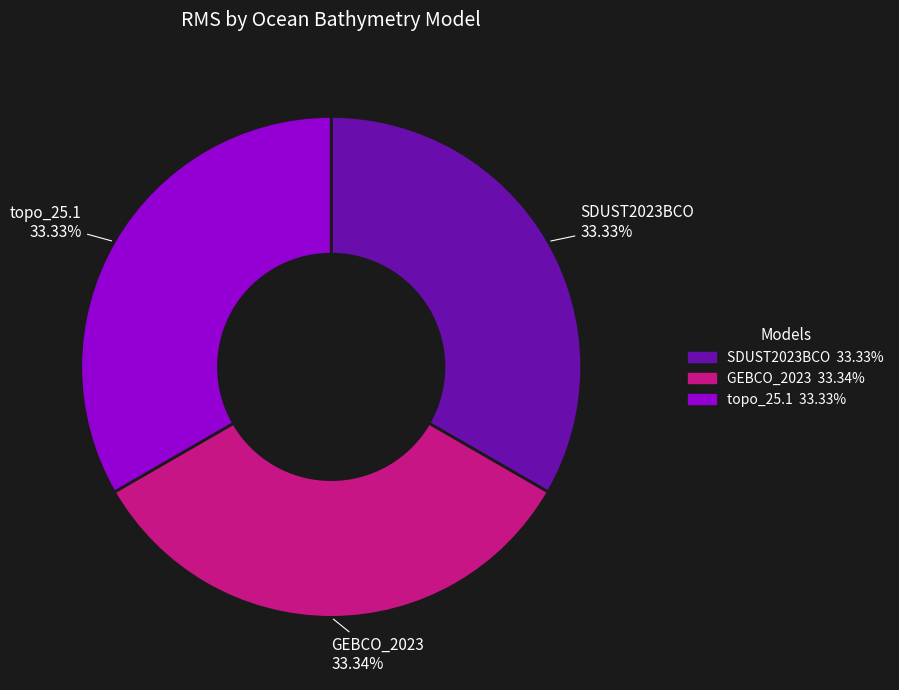

Combined, do GEBCO_2023 and SDUST2023BCO account for over 50%?

Yes